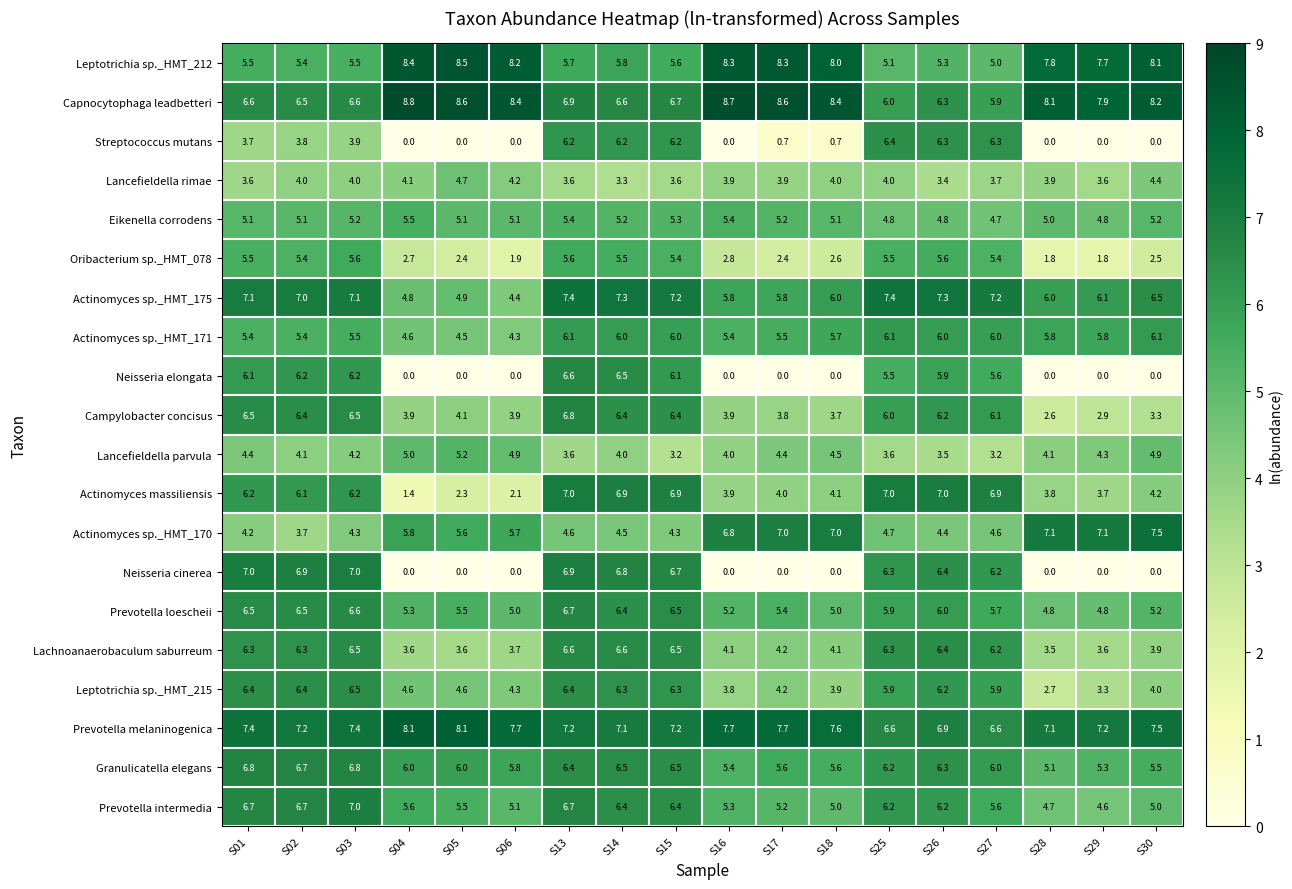

What is the difference between the maximum and minimum values in the Leptotrichia sp._HMT_212 series?

3.5